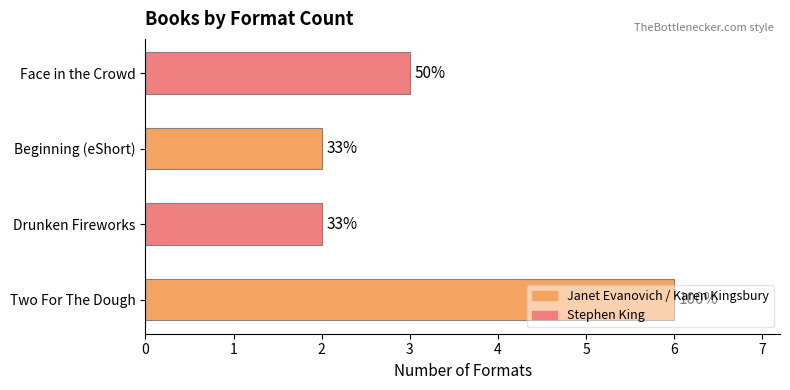

What is the minimum value shown in the chart?

2